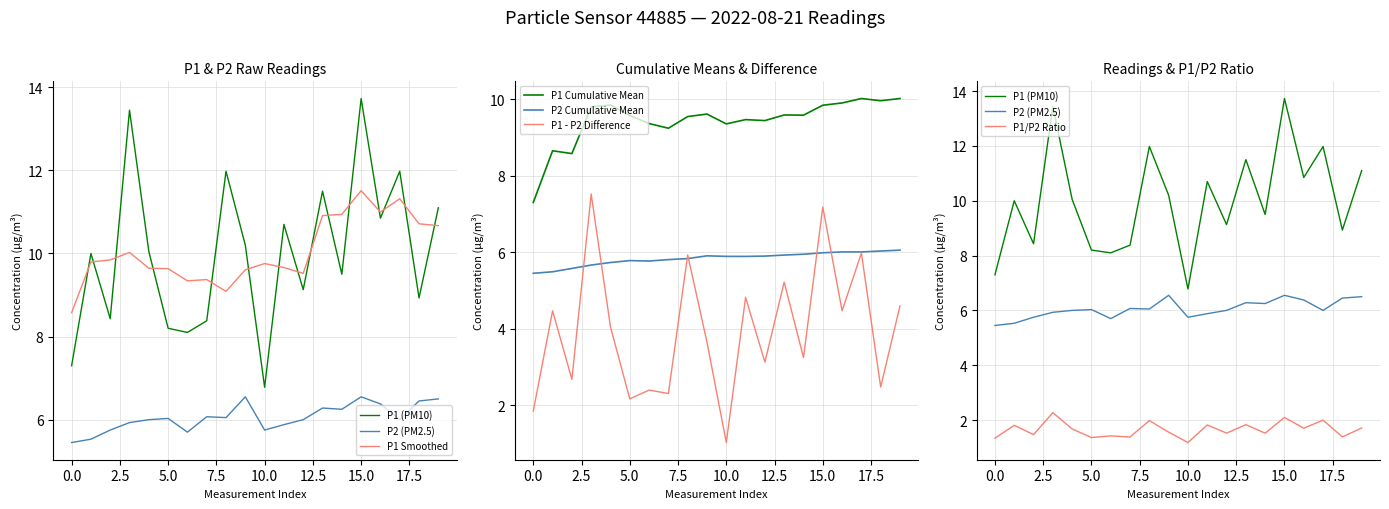

True or false: P1 - P2 Difference and P1 Cumulative Mean intersect in this chart.

False